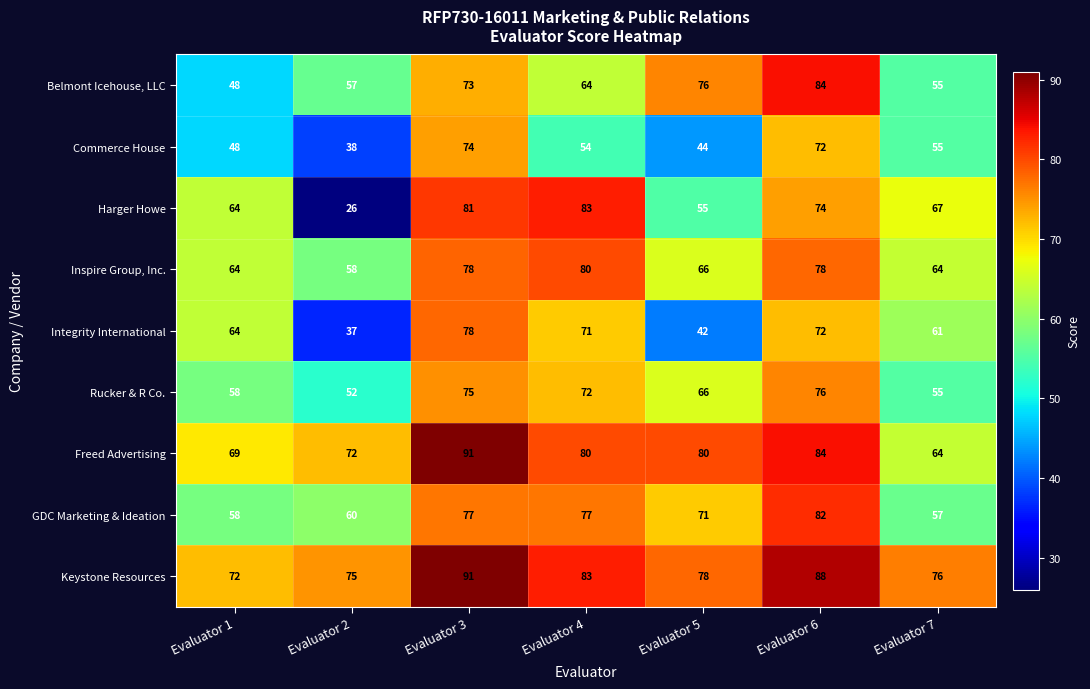

Which series has the largest total across all categories?

Keystone Resources